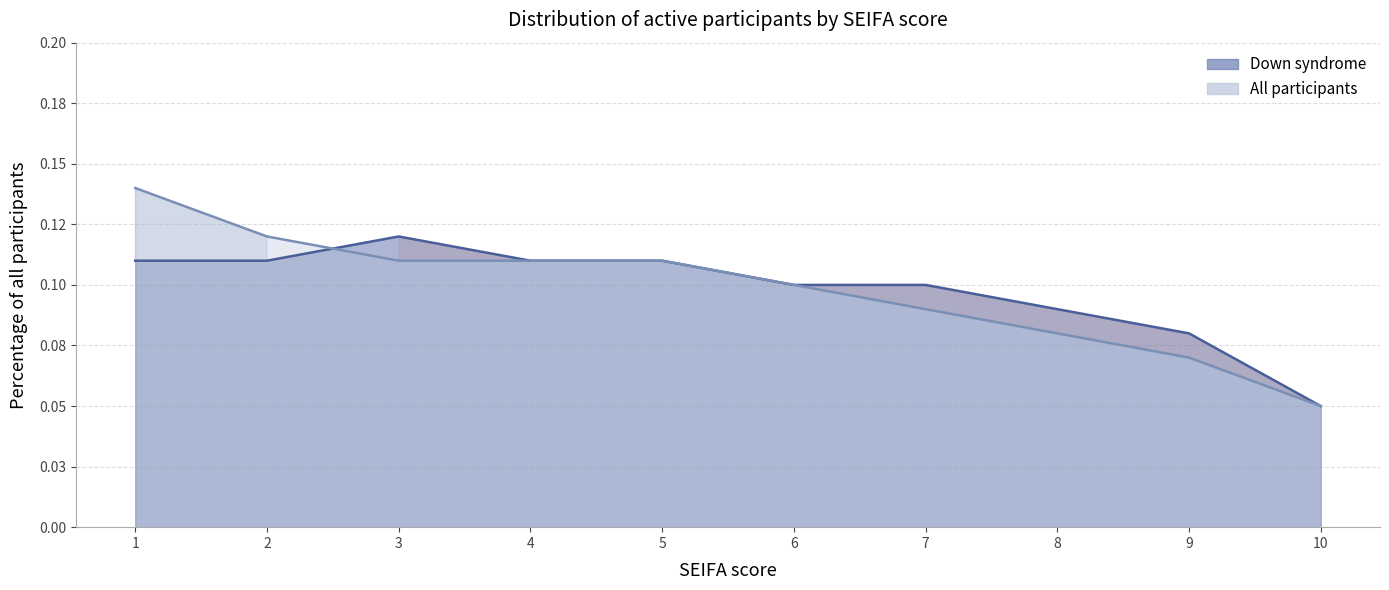

Where is All participants nearest to the value 0?

10